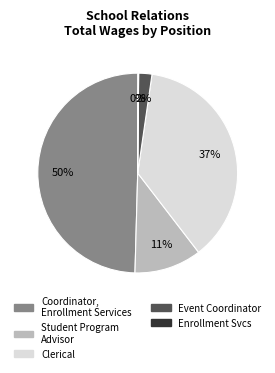

Does Student Program Advisor account for over 50% of the chart?

No